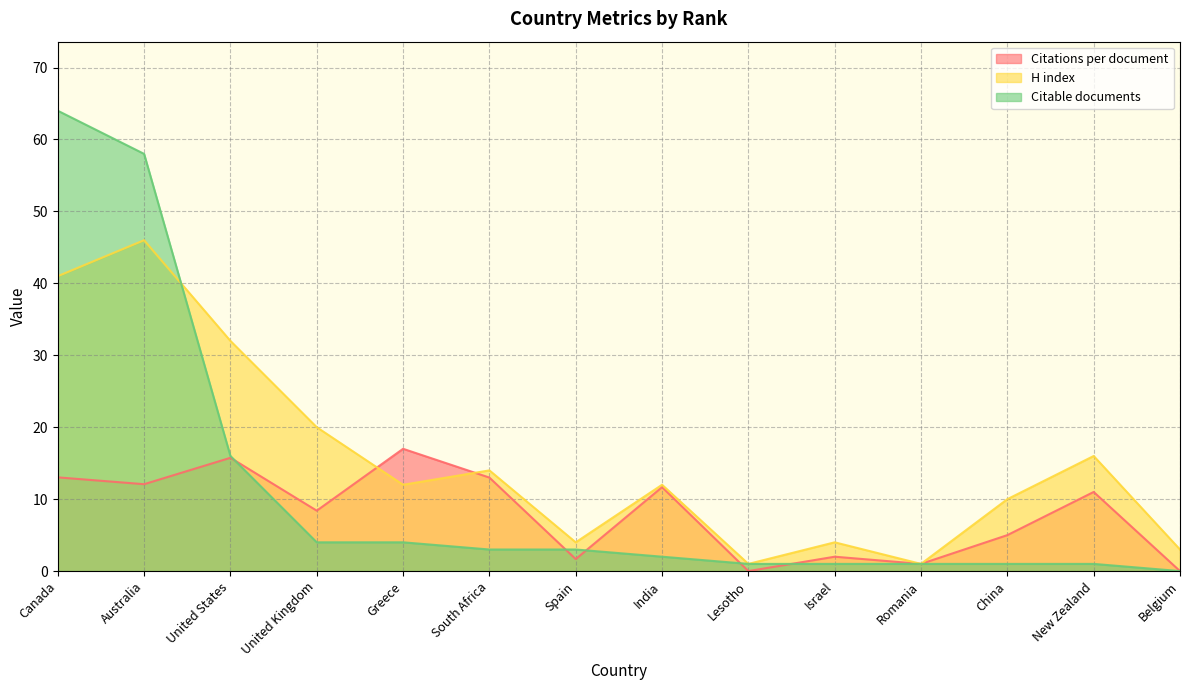

At how many categories does at least one series exceed 26?

3